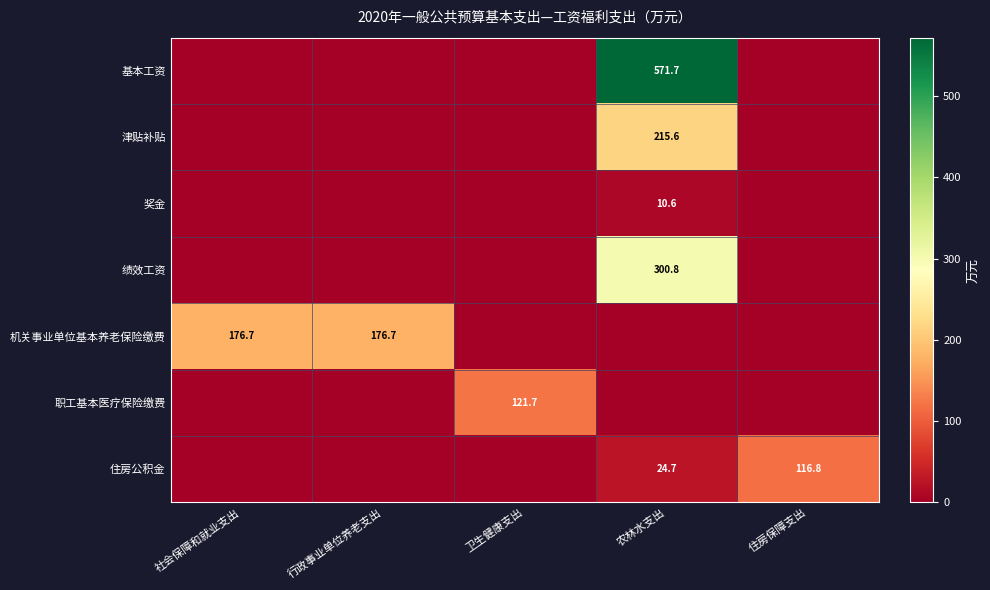

The value of 津贴补贴 at 农林水支出 is 215.6. True or false?

True